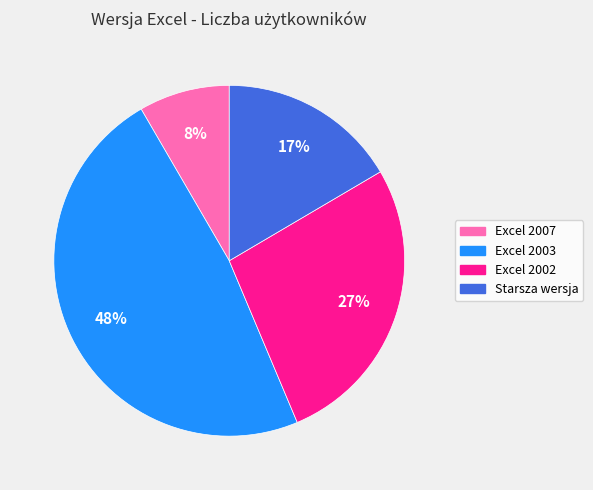

Does Excel 2003 account for over 50% of the chart?

No